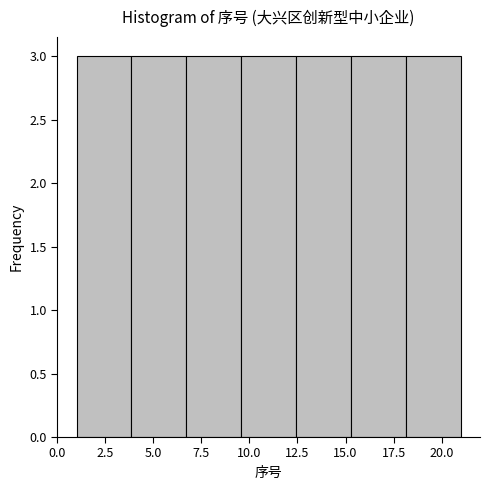

Reading left to right, transcribe this chart: for each bar, give the range it covers on the x-axis and its height. Neither the bar edges nor the heights are printed on the chart, so give them approximately, as read against the axes.

1.0 to 4.0: 3
4.0 to 6.5: 3
6.5 to 9.5: 3
9.5 to 12.5: 3
12.5 to 15.5: 3
15.5 to 18.0: 3
18.0 to 21.0: 3